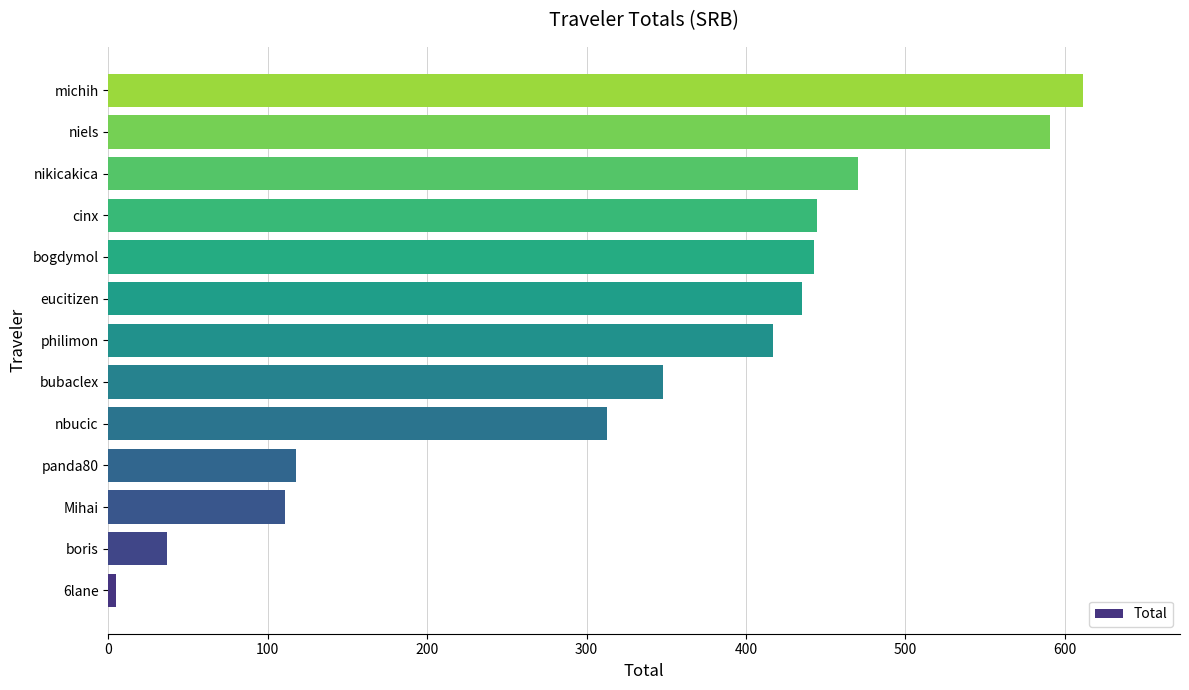

What is the change in value from nbucic to niels?

+278.2